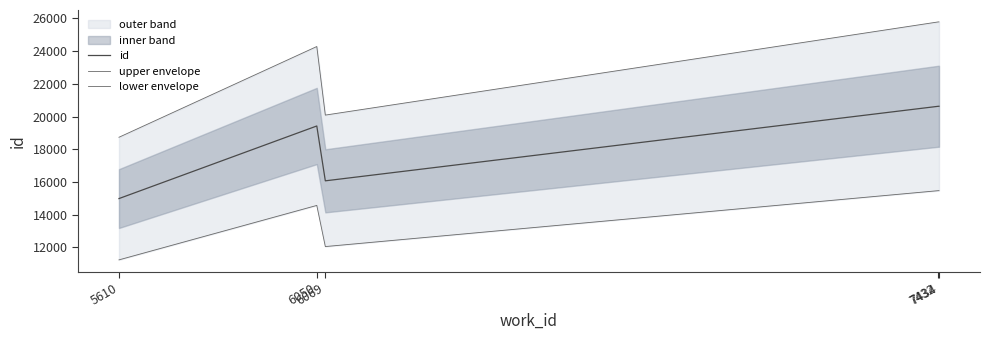

True or false: id has a value of 16069.0 at 6069.

True